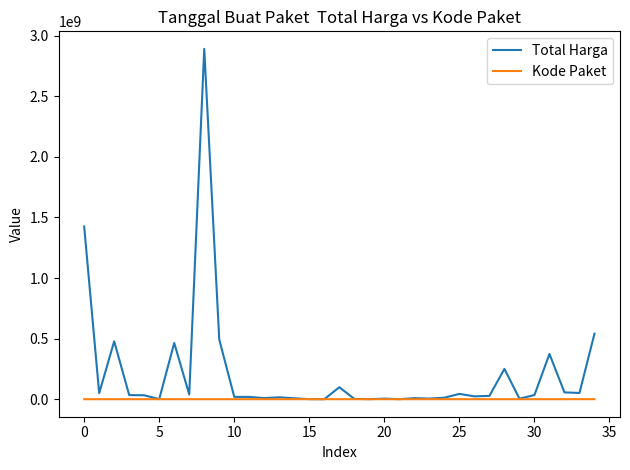

What is the sum of all Kode Paket values?

1313182